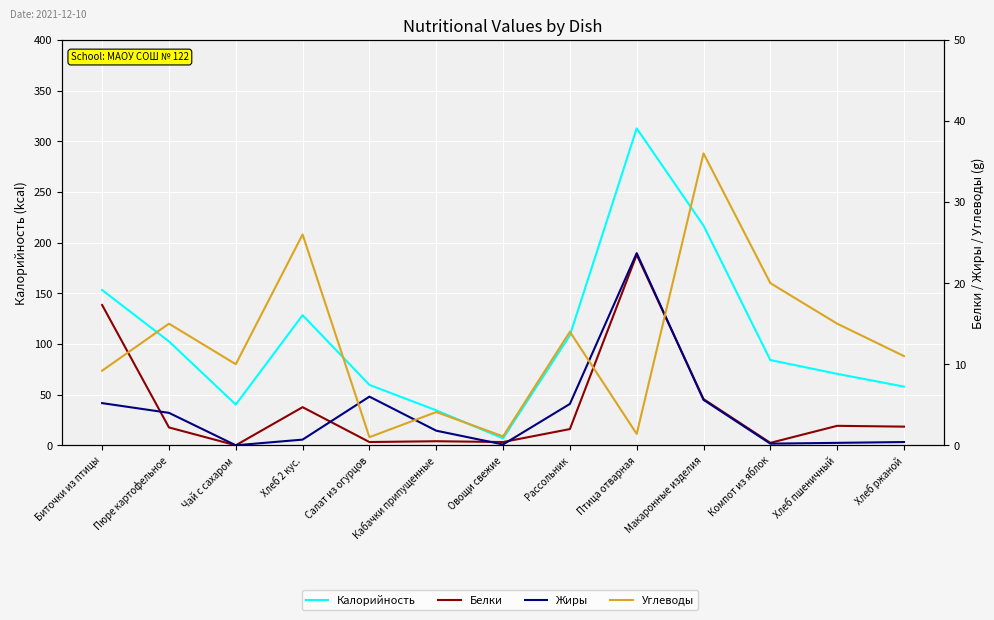

How many lines are shown in the chart?

4